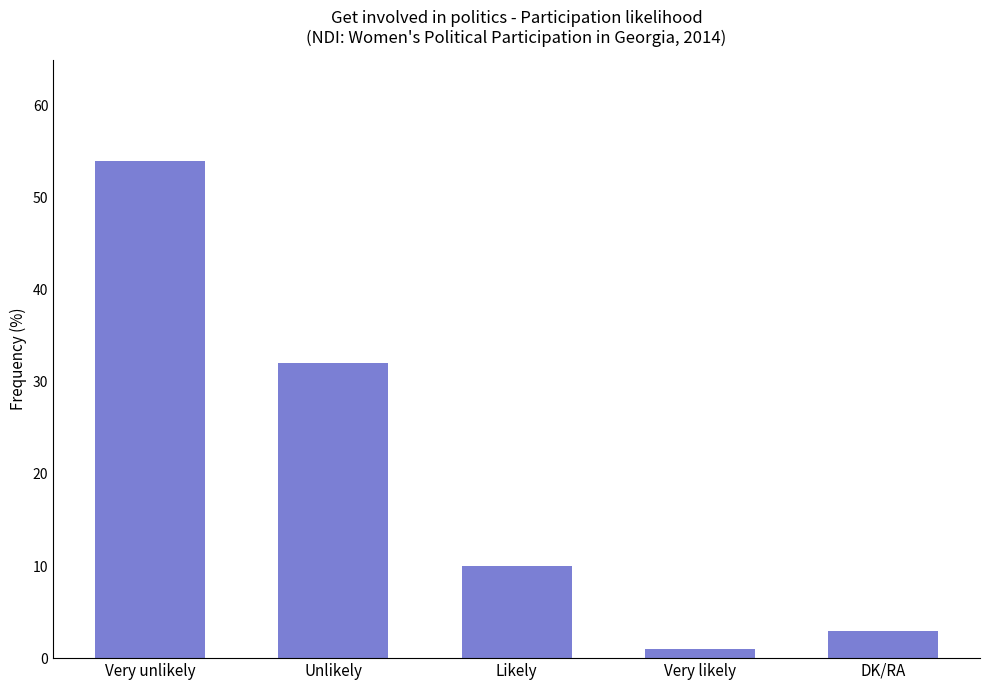

Which category has the lowest value across all series?

Very likely